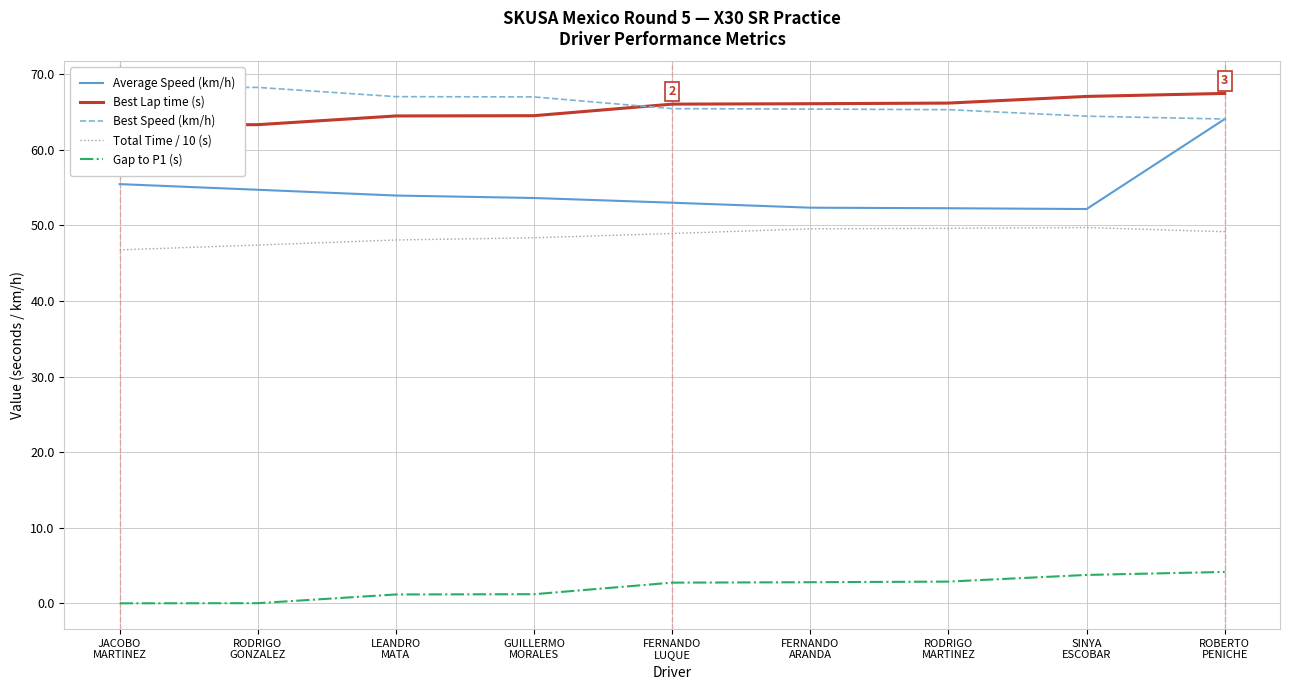

Which category has the highest value across all series?

JACOBO
MARTINEZ